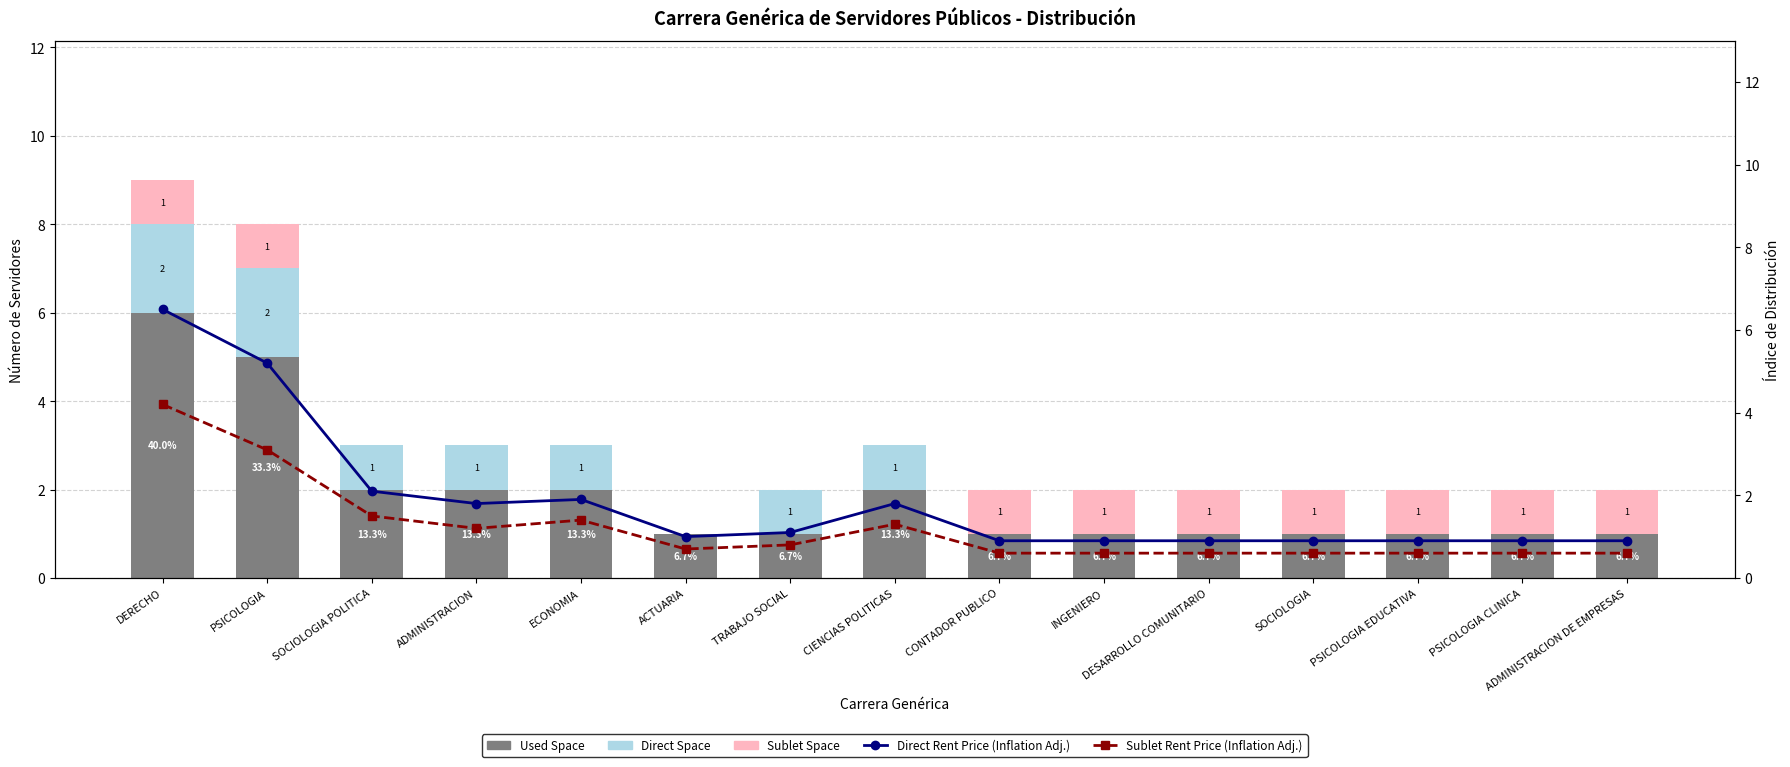

What is the sum of the Used Space values at TRABAJO SOCIAL and PSICOLOGIA CLINICA?

2.0